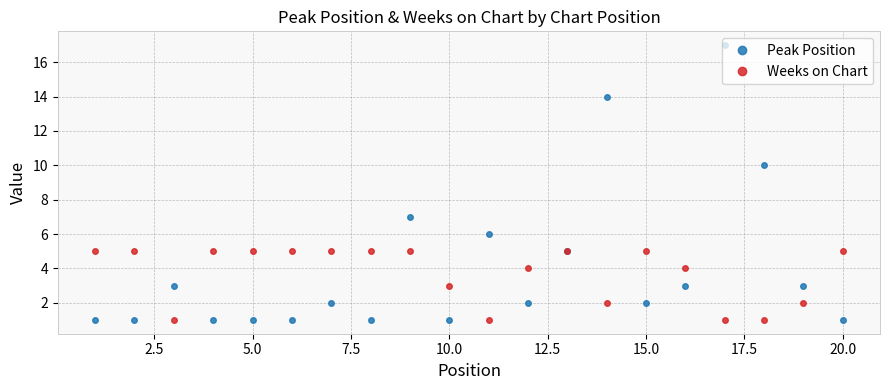

Which series has the largest range (max minus min)?

Peak Position